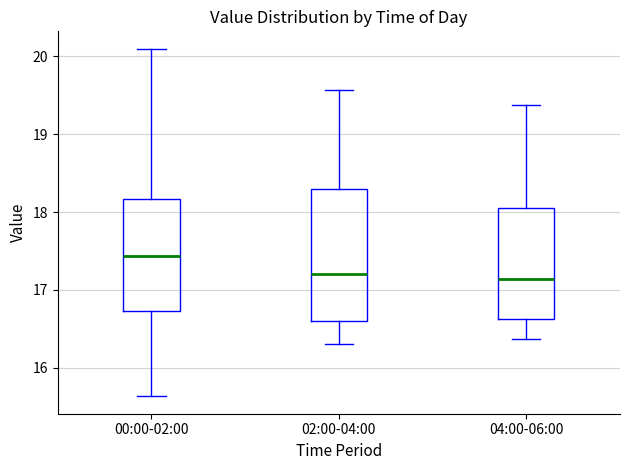

Reading left to right, transcribe this box plot: for each box, give where its median line is, the range the box spans, and where its two whiskers end, as read against the y-axis. The values are not printed on the chart, so give them approximately, as read against the axis.

00:00-02:00: median 17.4, box 16.7 to 18.2, whiskers 15.6 to 20.1
02:00-04:00: median 17.2, box 16.6 to 18.3, whiskers 16.3 to 19.6
04:00-06:00: median 17.1, box 16.6 to 18.1, whiskers 16.4 to 19.4